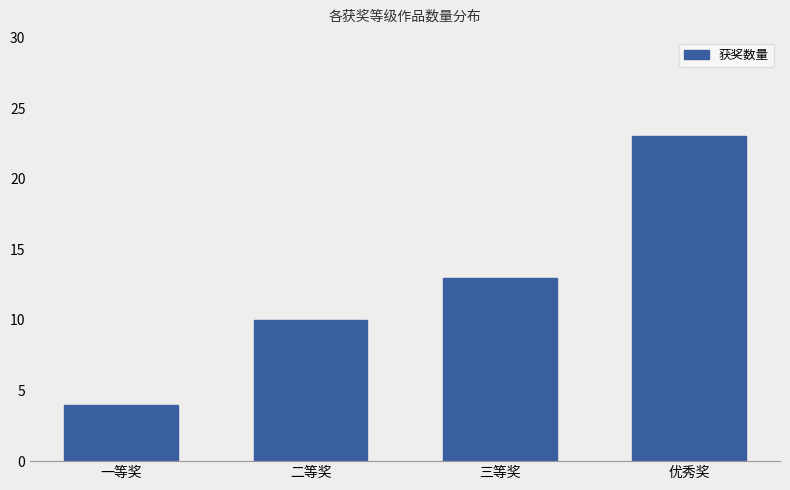

Which has a higher value, 二等奖 or 优秀奖?

优秀奖